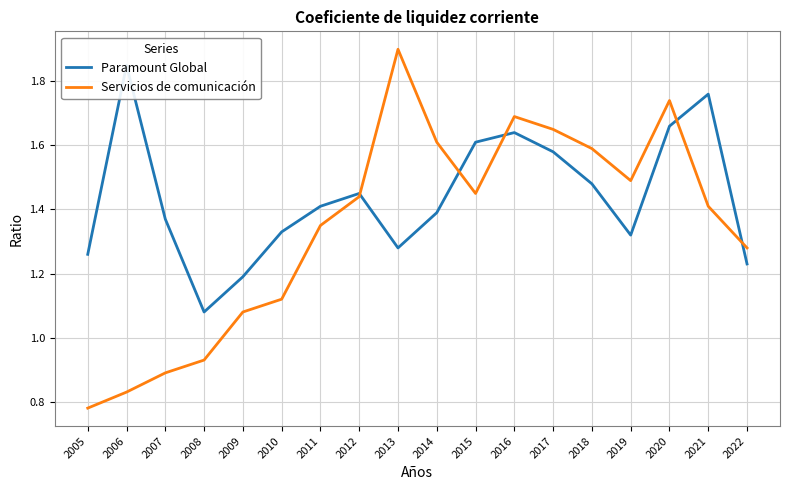

What are all the series names shown in the legend?

Paramount Global, Servicios de comunicación